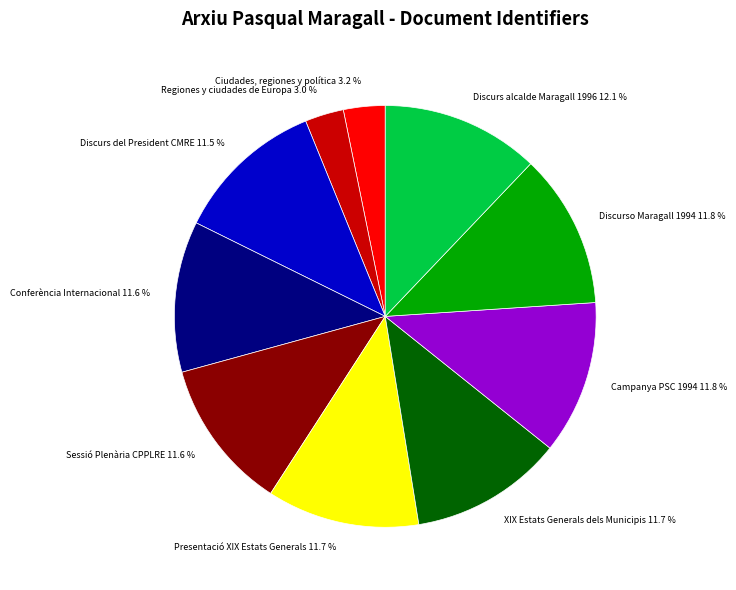

Does Conferència Internacional 11.6 % account for over 50% of the chart?

No